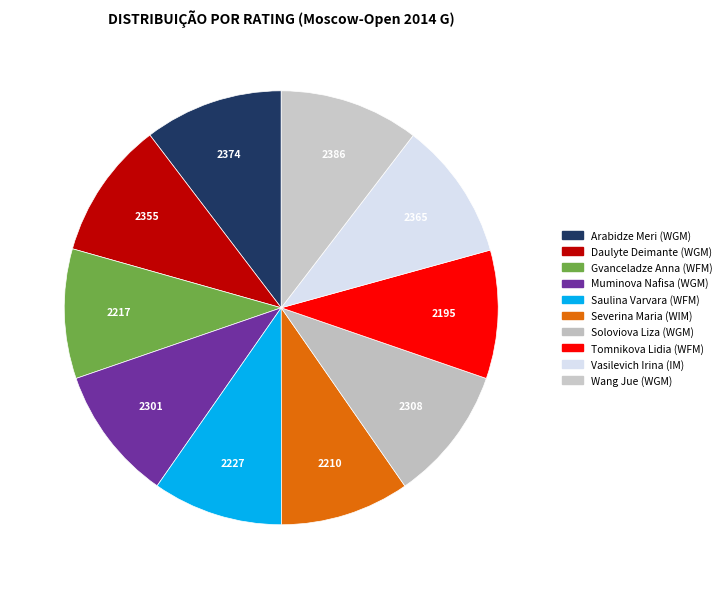

To the nearest percent, what portion does Saulina Varvara (WFM) represent?

10%